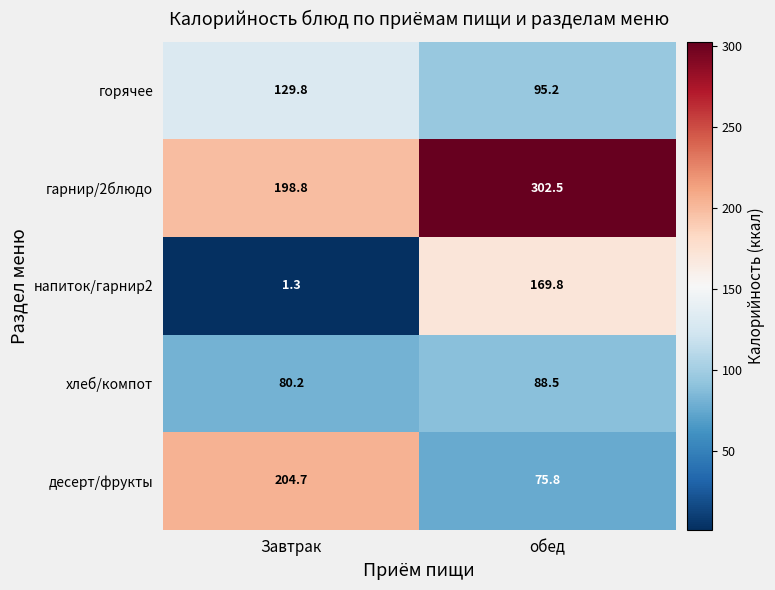

Reading left to right, list all the values displayed in this chart.

горячее: Завтрак=129.8	обед=95.2
гарнир/2блюдо: Завтрак=198.8	обед=302.5
напиток/гарнир2: Завтрак=1.3	обед=169.8
хлеб/компот: Завтрак=80.2	обед=88.5
десерт/фрукты: Завтрак=204.7	обед=75.8